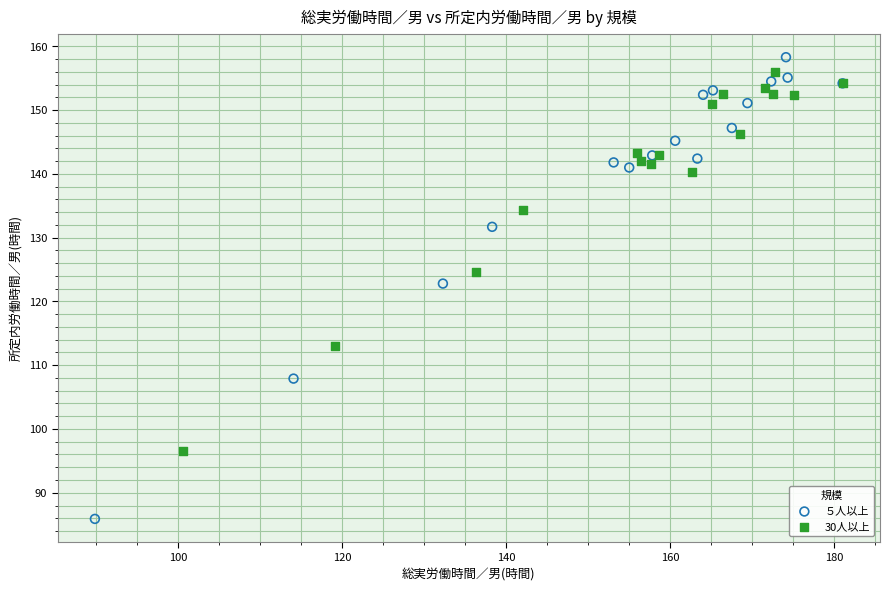

Which series has the largest Y range (max minus min)?

５人以上